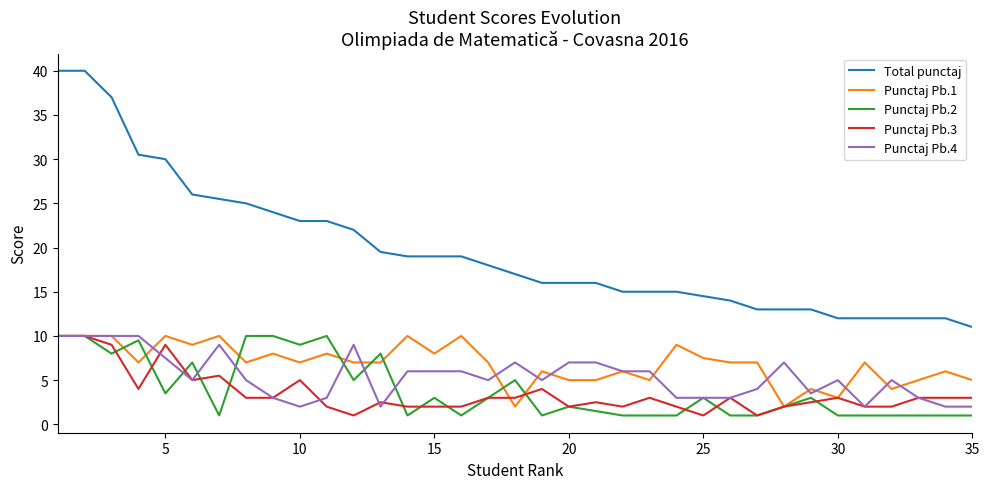

Which series has the largest range (max minus min)?

Total punctaj